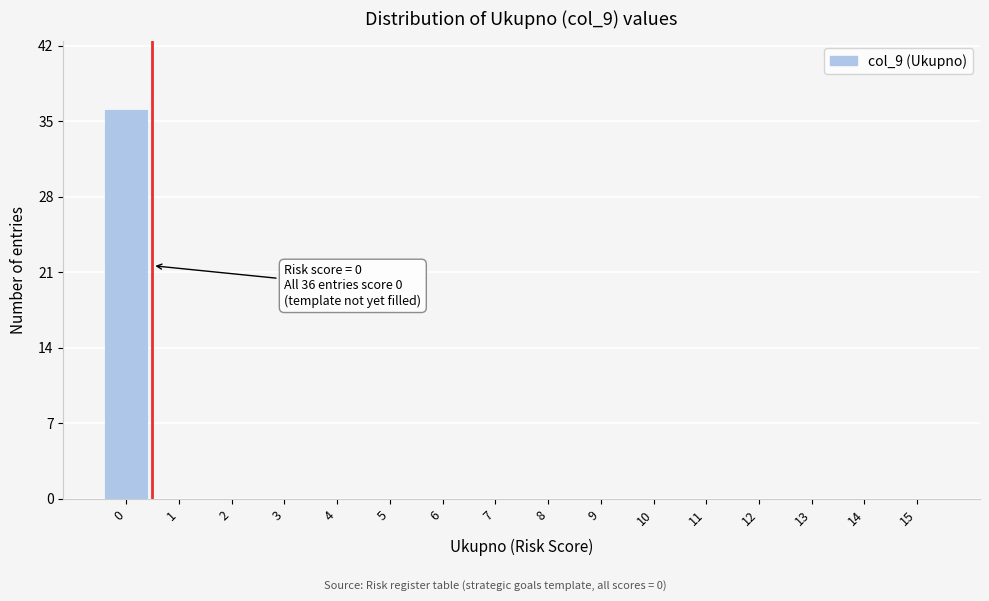

Reading left to right, what are all the values shown in this chart?

0=36	1=0	2=0	3=0	4=0	5=0	6=0	7=0	8=0	9=0	10=0	11=0	12=0	13=0	14=0	15=0